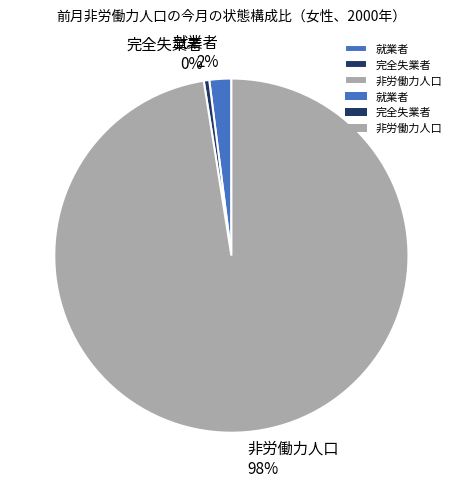

How many segments does this pie chart have?

3